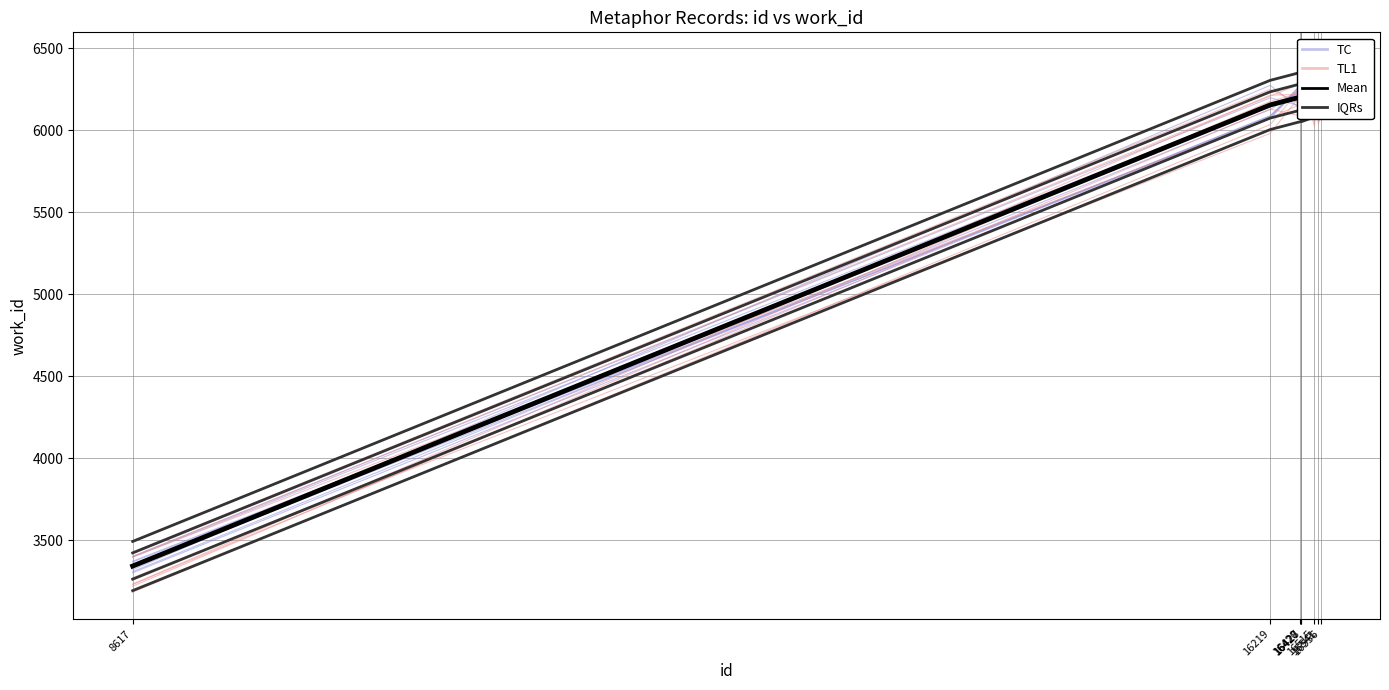

Does the chart have visible grid lines?

Yes